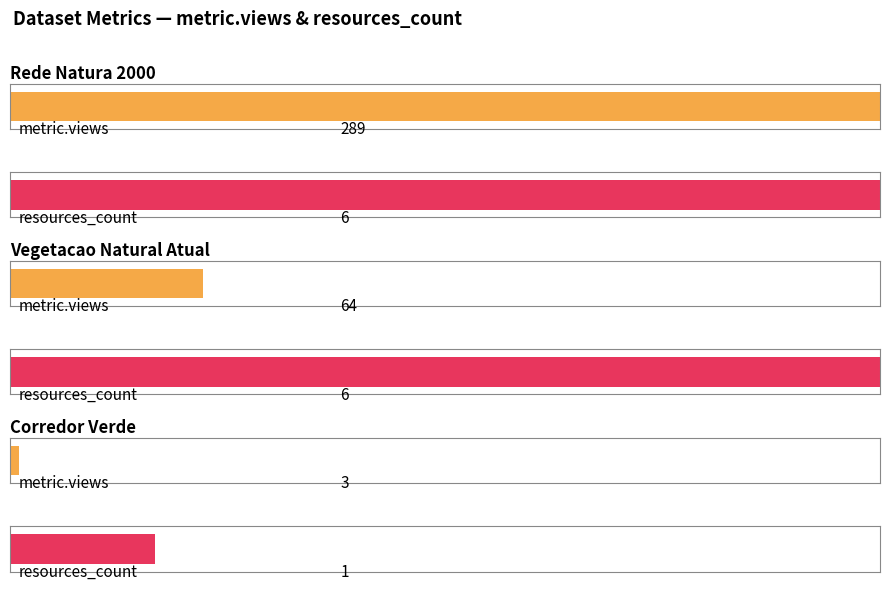

True or false: resources_count has a value of 1.0 at Corredor Verde.

True